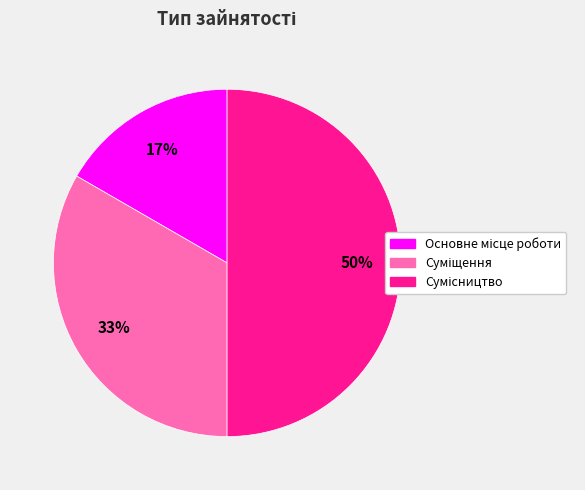

To the nearest percent, what is the average slice percentage?

33%